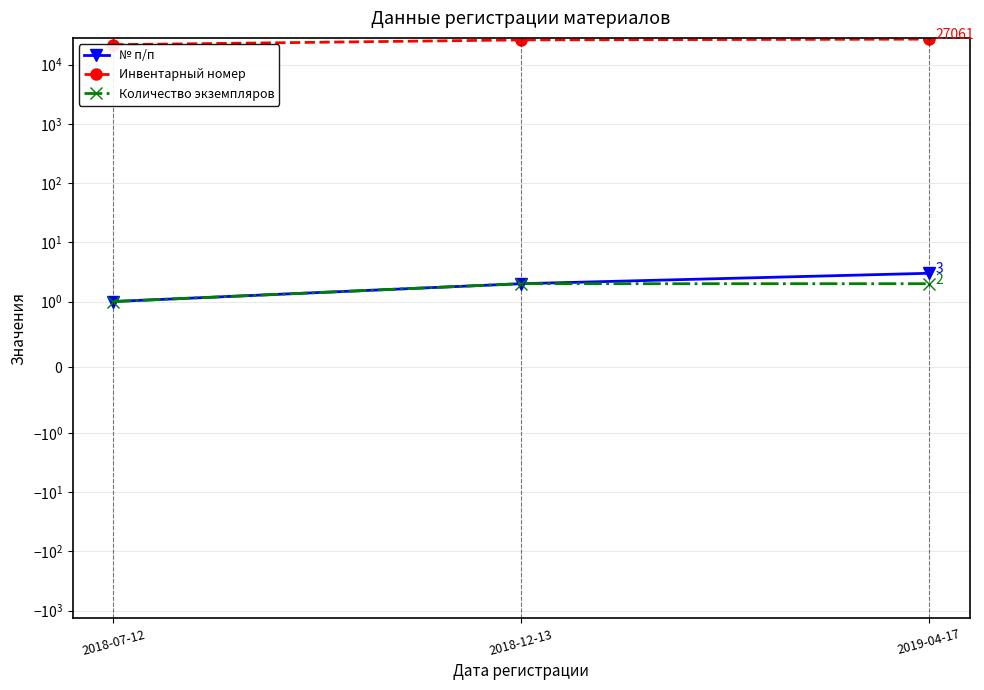

What is the value of the Инвентарный номер point at the 3rd from the left?

27061